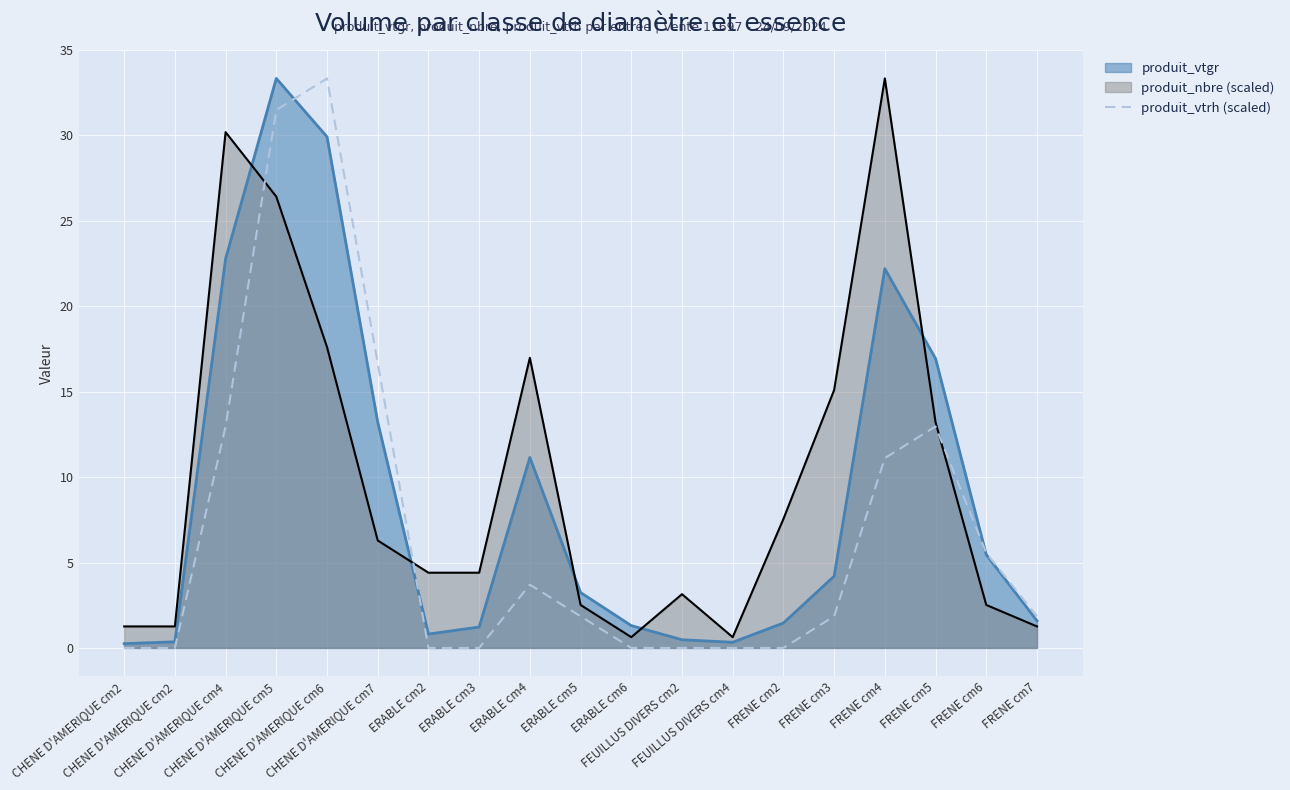

Rank the categories by value from lowest to highest.

CHENE D'AMERIQUE cm2, CHENE D'AMERIQUE cm2, ERABLE cm2, ERABLE cm3, ERABLE cm6, FEUILLUS DIVERS cm2, FEUILLUS DIVERS cm4, FRENE cm2, ERABLE cm5, FRENE cm3, FRENE cm7, ERABLE cm4, FRENE cm6, FRENE cm4, CHENE D'AMERIQUE cm4, FRENE cm5, CHENE D'AMERIQUE cm7, CHENE D'AMERIQUE cm5, CHENE D'AMERIQUE cm6